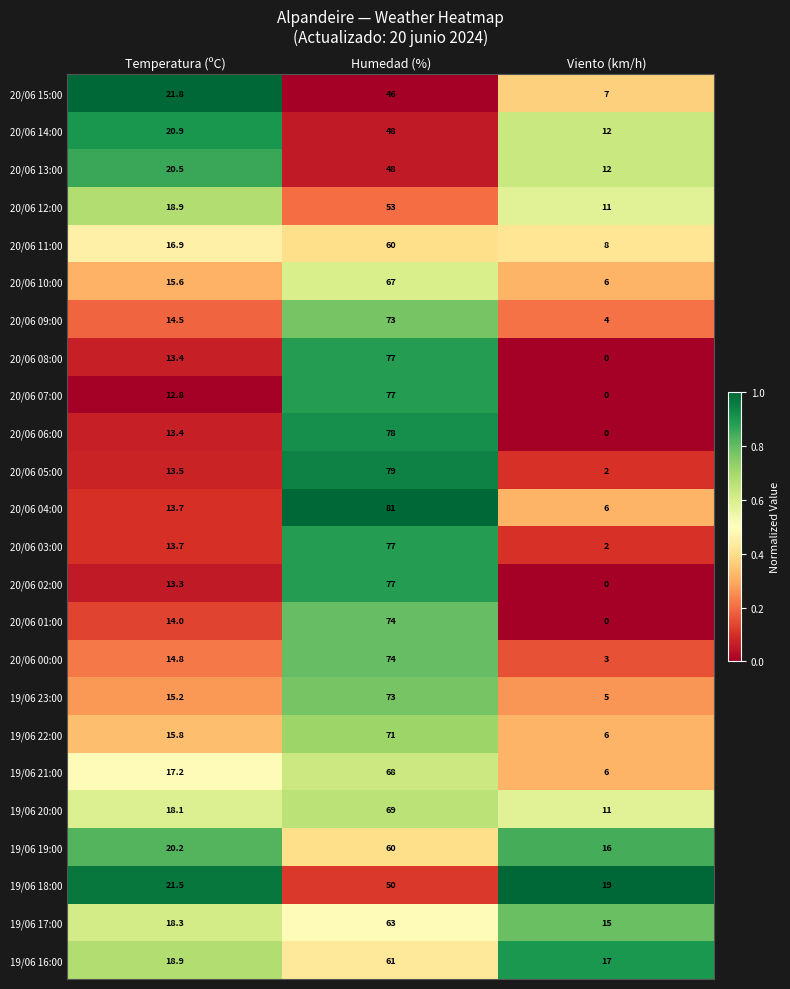

Which label corresponds to the largest value in the chart?

Humedad (%)